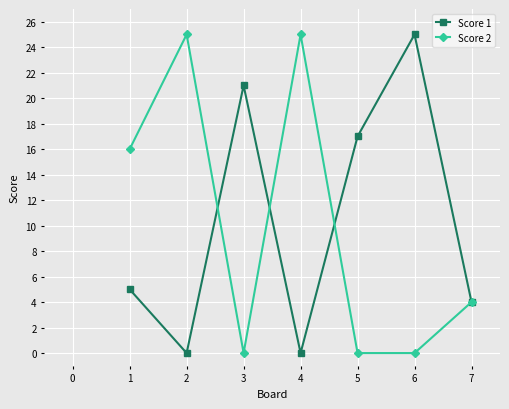

Reading right to left, list all the values displayed in this chart.

Score 1: 7=4	6=25	5=17	4=0	3=21	2=0	1=5
Score 2: 7=4	6=0	5=0	4=25	3=0	2=25	1=16